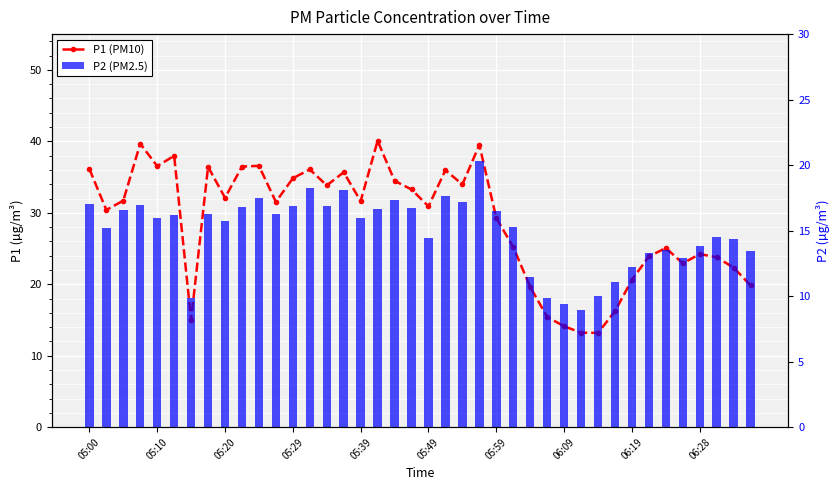

True or false: P1 (PM10) has a value of 22.3 at 38.

True